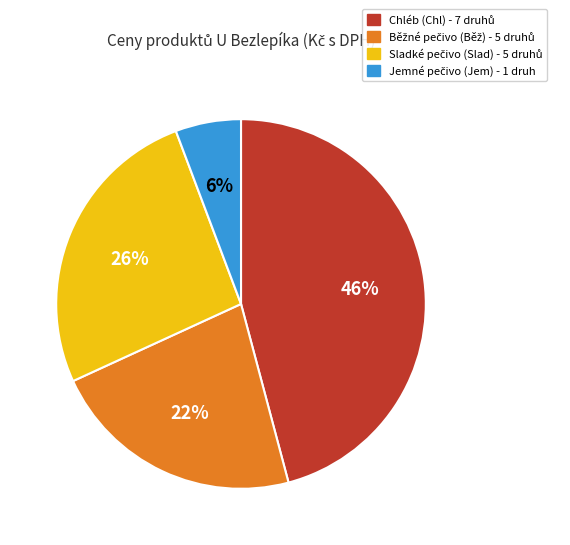

To the nearest percent, what is the difference between the largest and smallest slice percentages?

40%